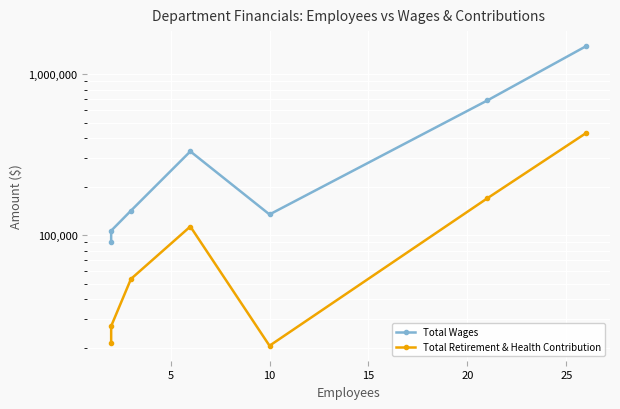

List the series in order of their overall mean, highest first.

Total Wages, Total Retirement & Health Contribution